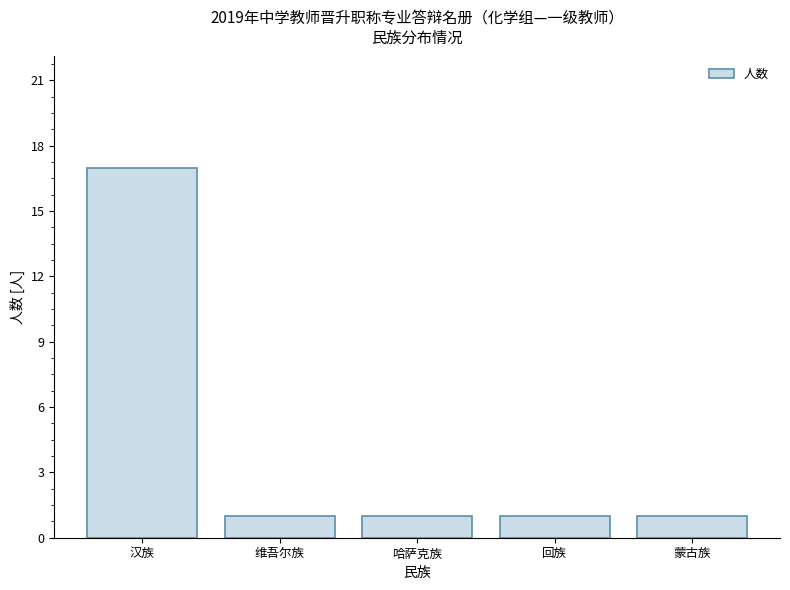

Approximately how many times larger is the value at 汉族 compared to 回族?

17.0